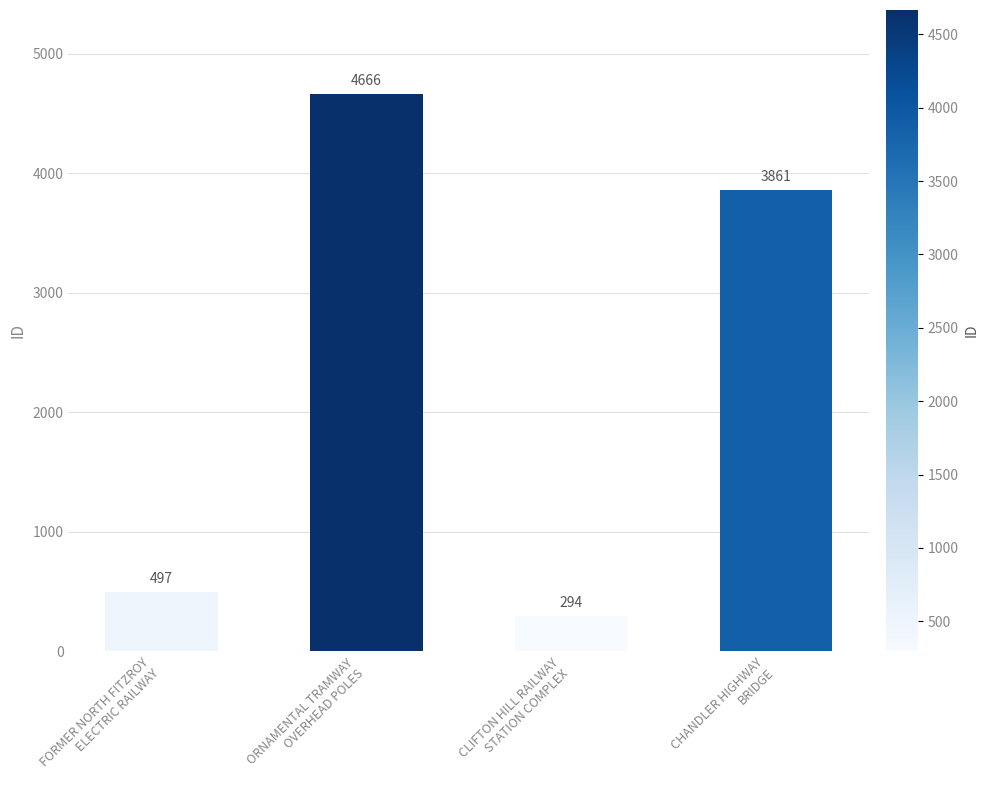

What is the sum of all values?

9318